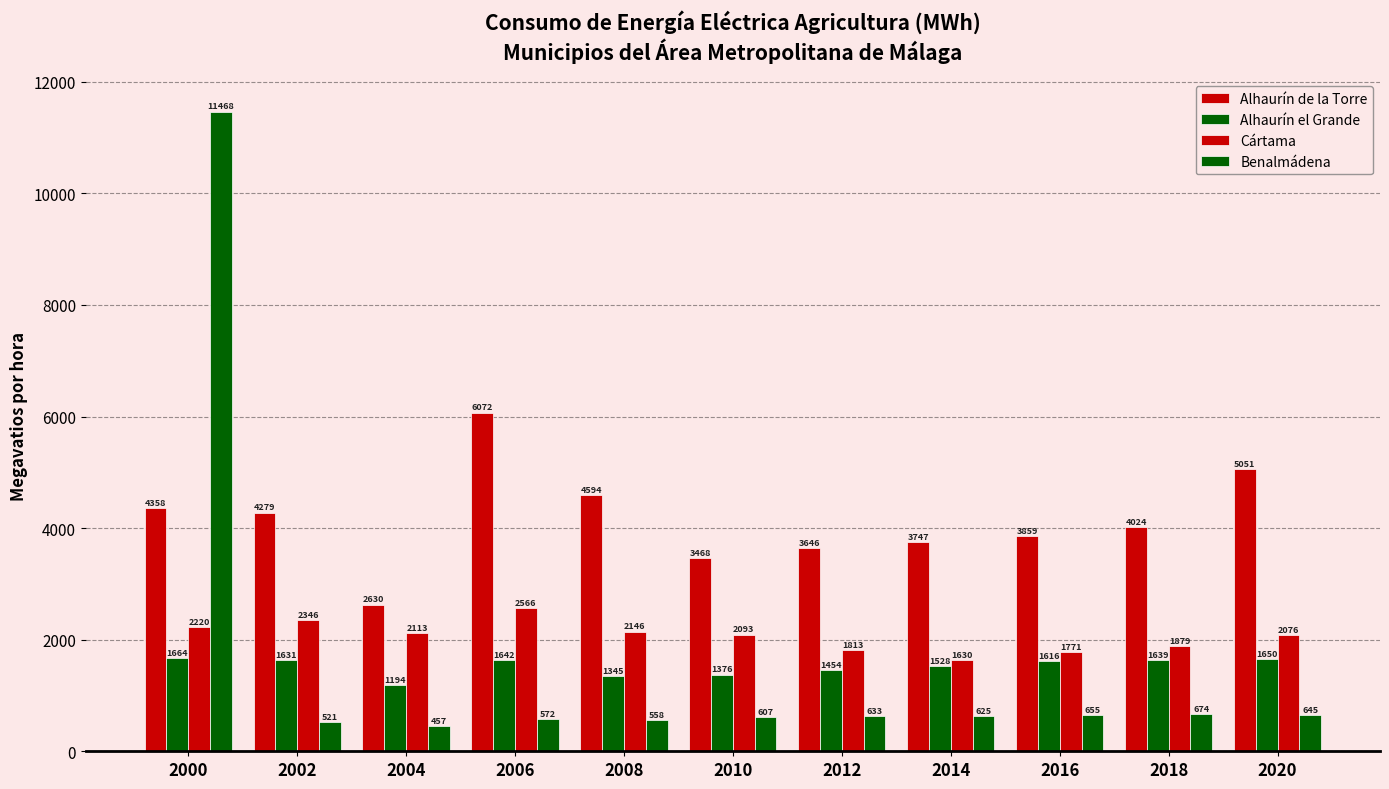

Where is Cártama nearest to the value 2098?

2010